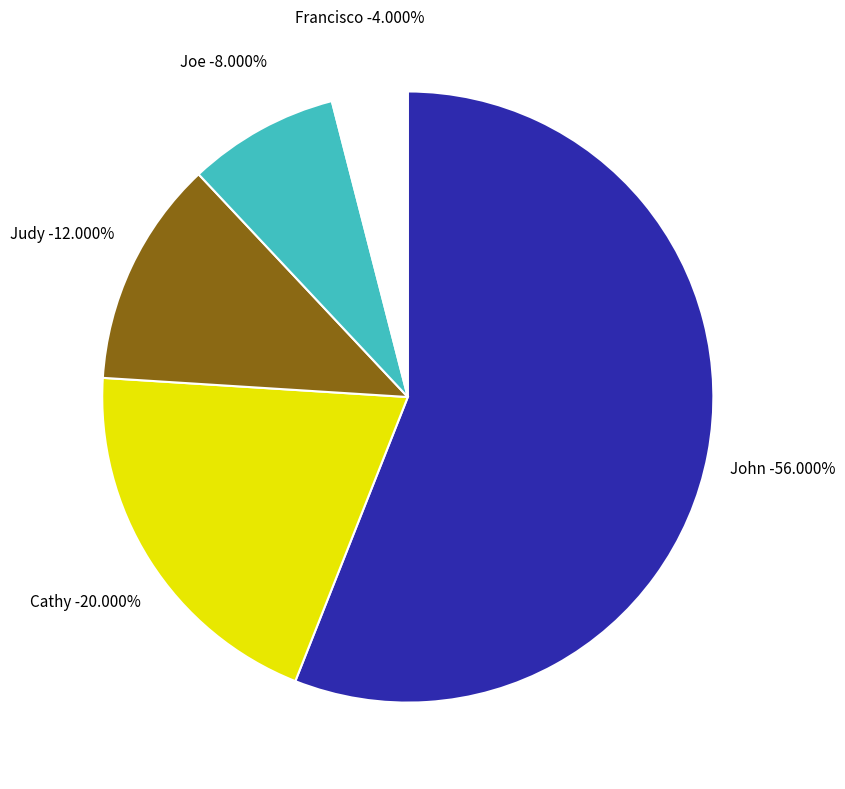

What portion of the pie excludes Joe?

92.0%